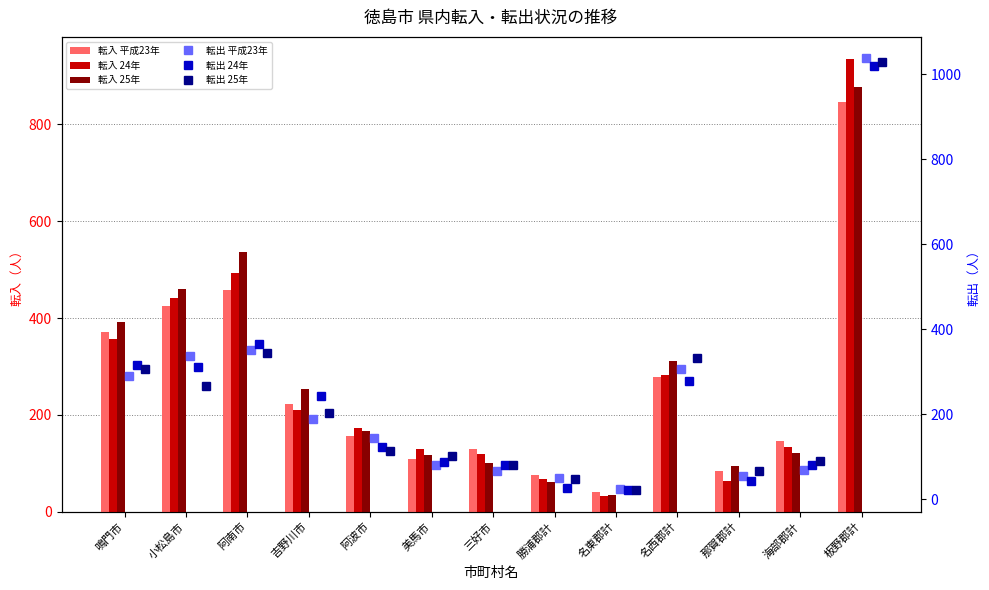

Which series has the largest total across all categories?

転入 25年